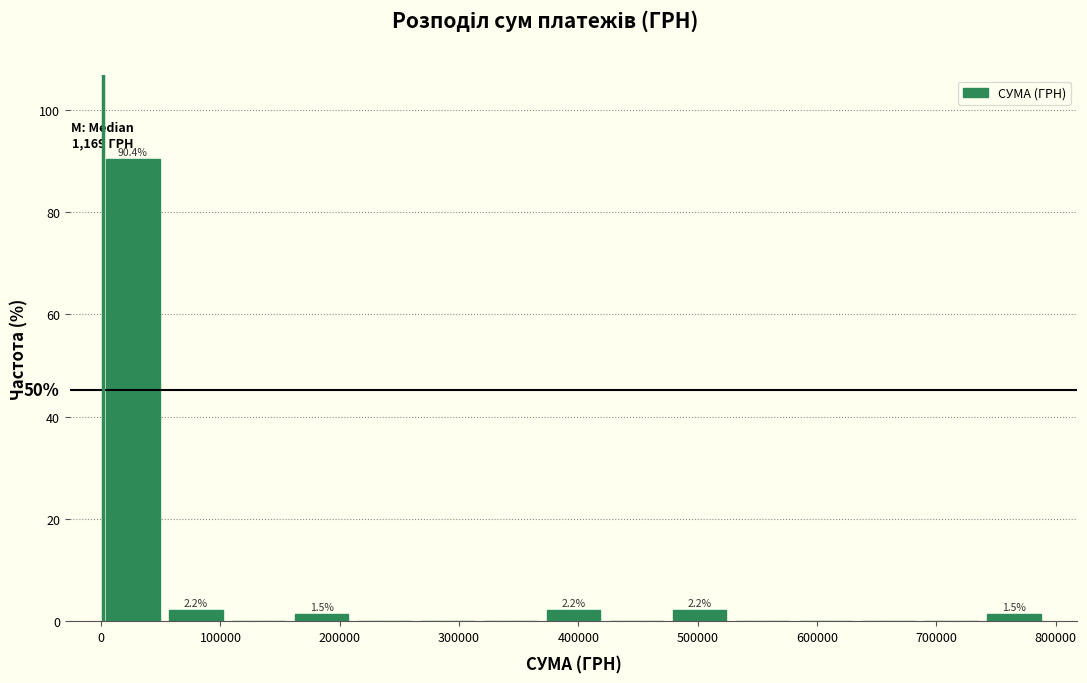

Over which range of the x-axis is the bar tallest?

0 to 50000